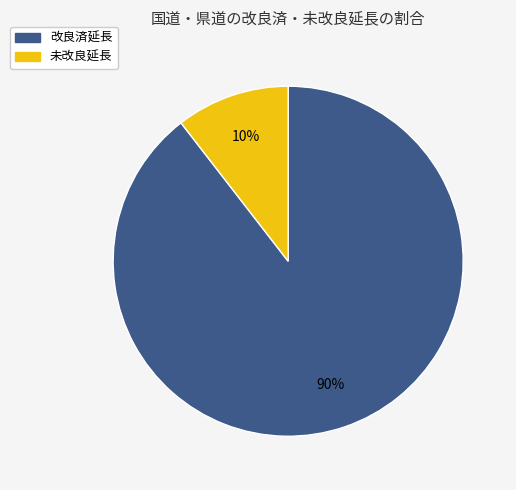

To the nearest percent, what is the average slice percentage?

50%